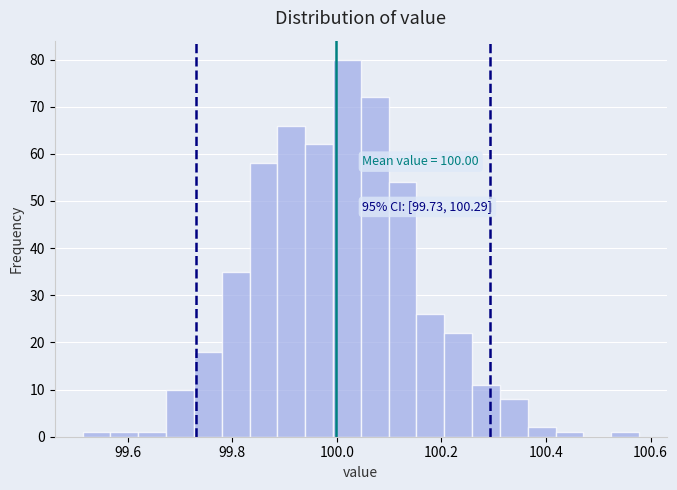

Read against the x-axis, roughly where is the centre of the tallest bar?

100.02